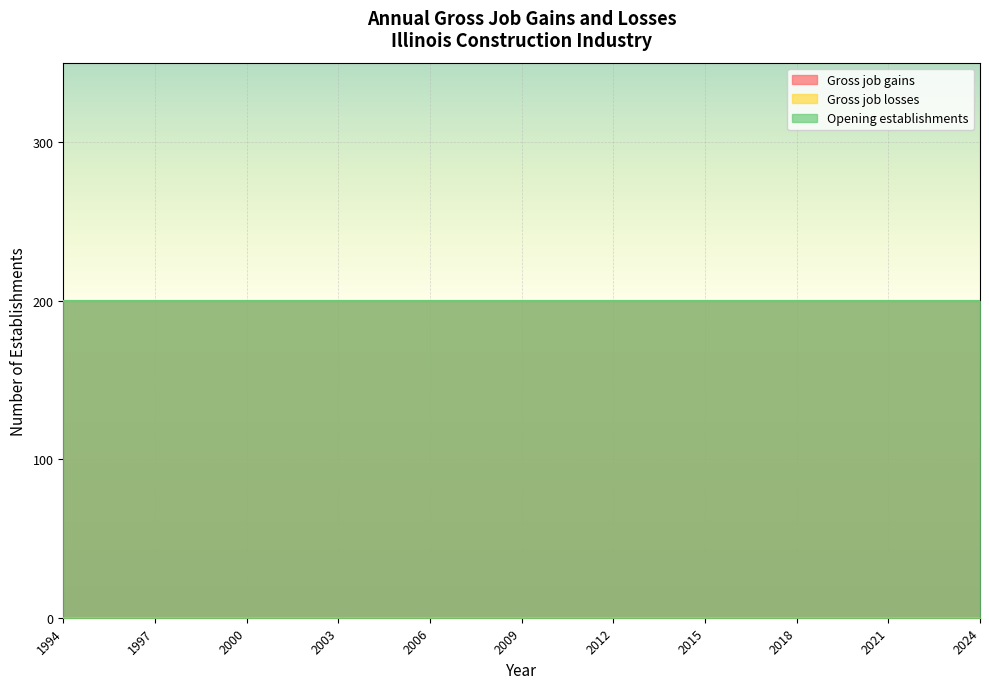

True or false: Gross job losses and Opening establishments cross at least once.

False